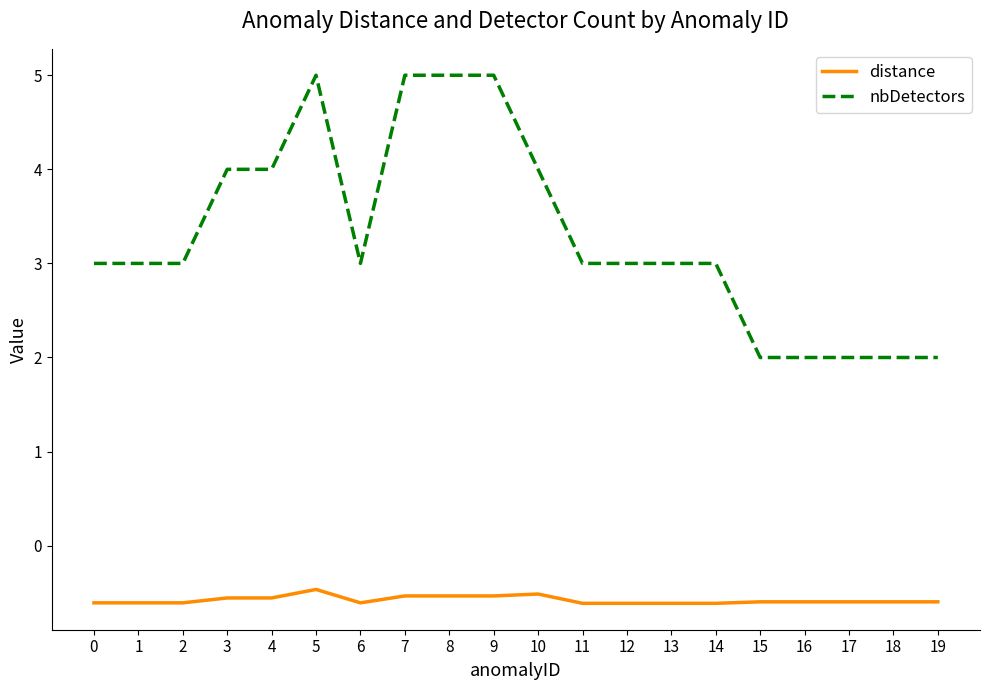

What is the approximate value of nbDetectors at 8?

5.0